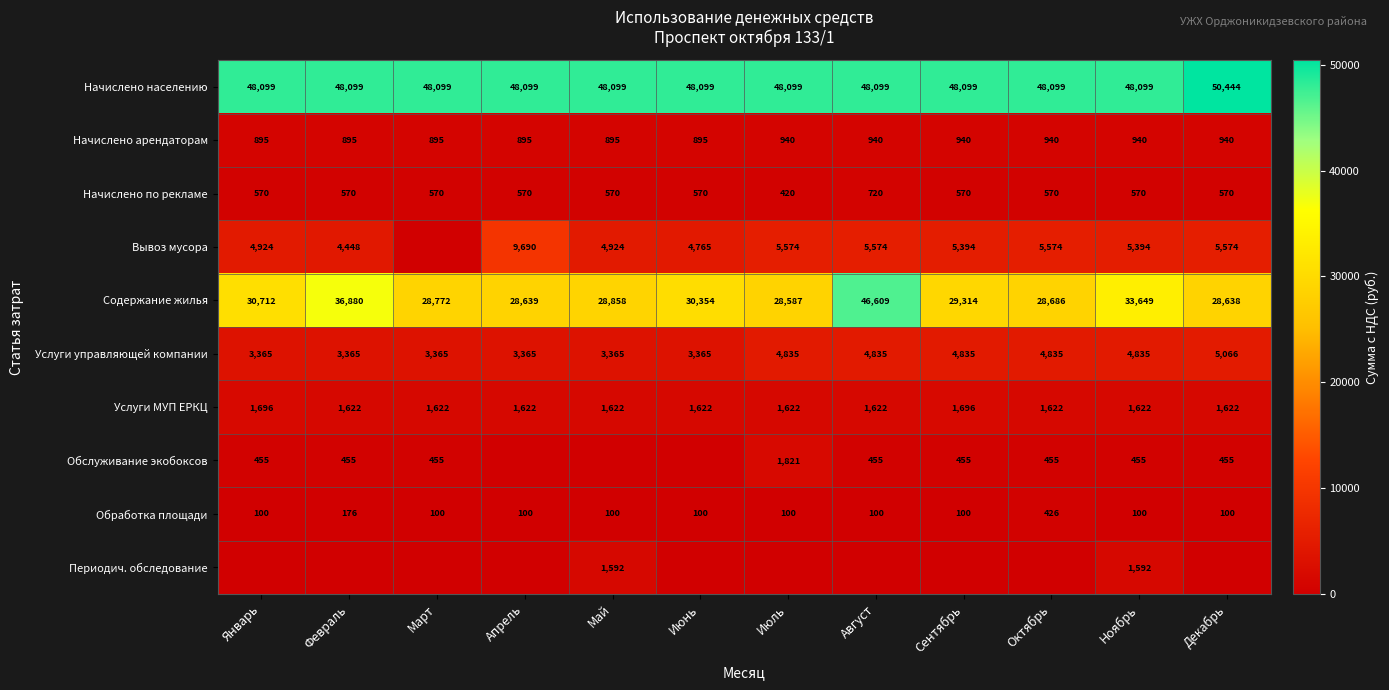

Rank the series at Ноябрь from lowest to highest value.

Обработка площади, Обслуживание экобоксов, Начислено по рекламе, Начислено арендаторам, Периодич. обследование, Услуги МУП ЕРКЦ, Услуги управляющей компании, Вывоз мусора, Содержание жилья, Начислено населению